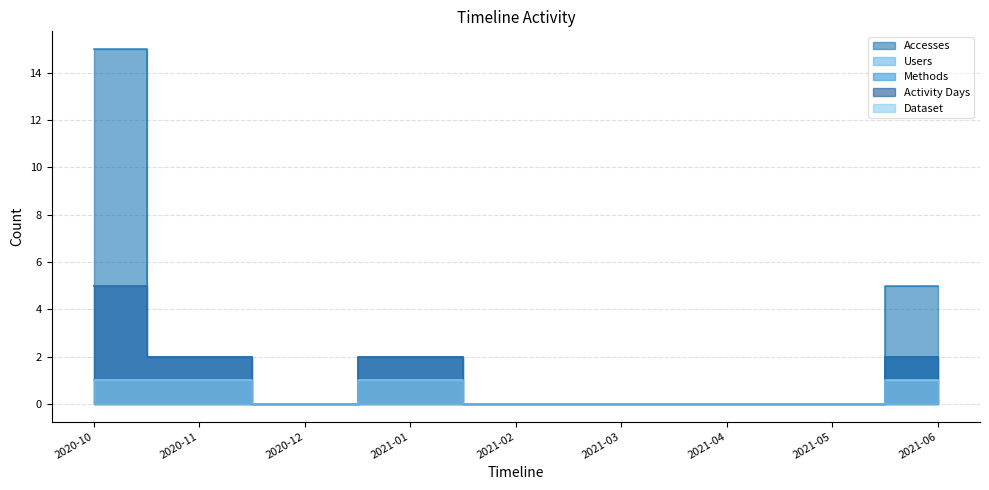

True or false: Users and Methods intersect in this chart.

False